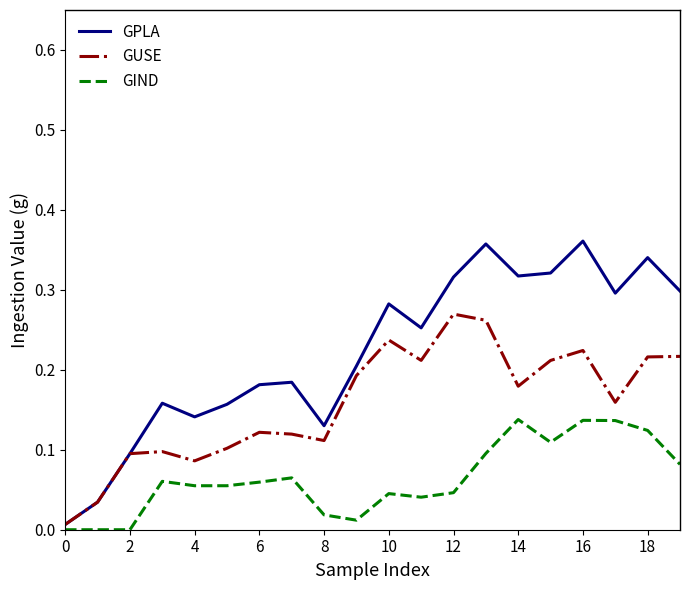

Rank the series by their average value, from lowest to highest.

GIND, GUSE, GPLA